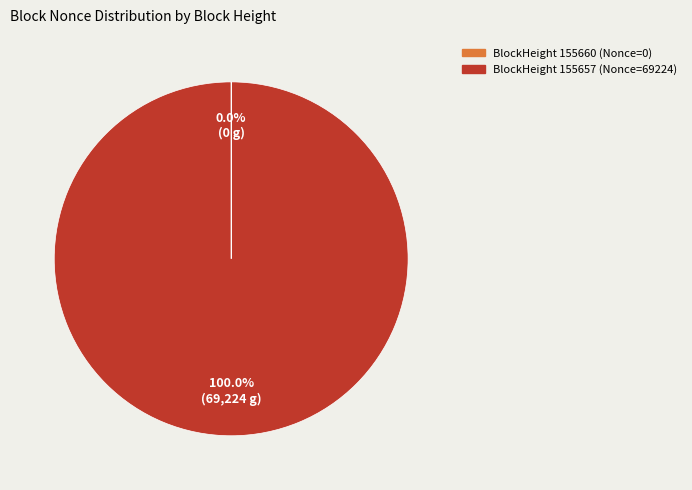

Rank the categories by value from lowest to highest.

155660, 155657